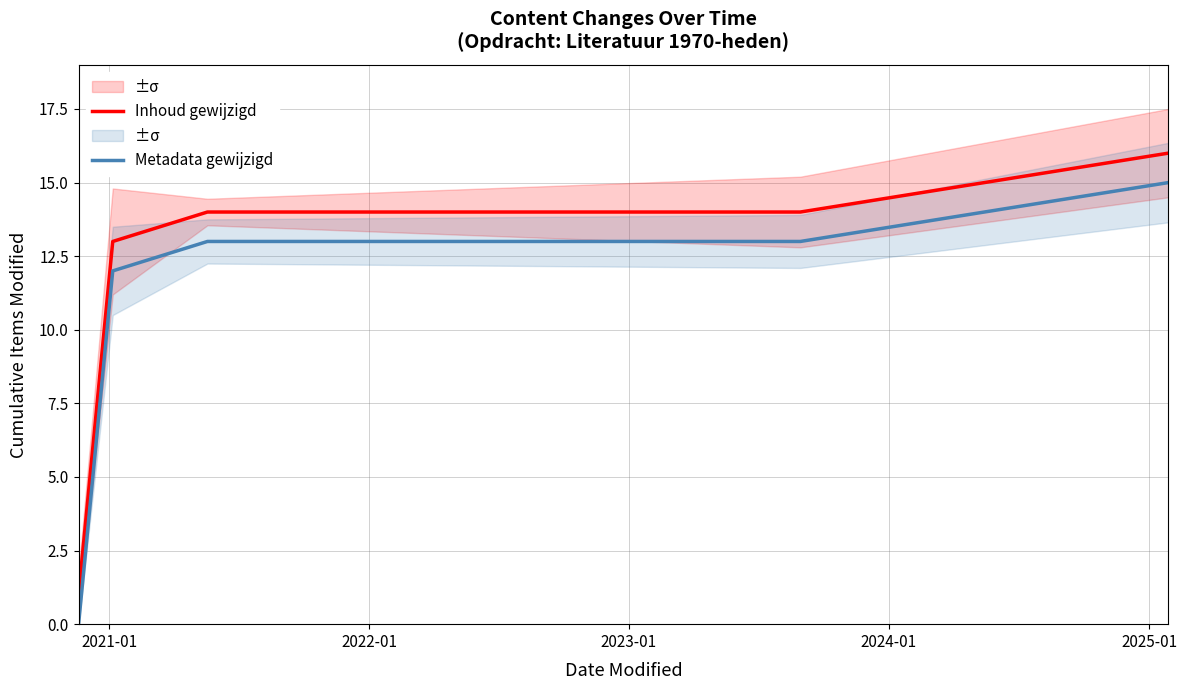

How many data points does each series have?

5